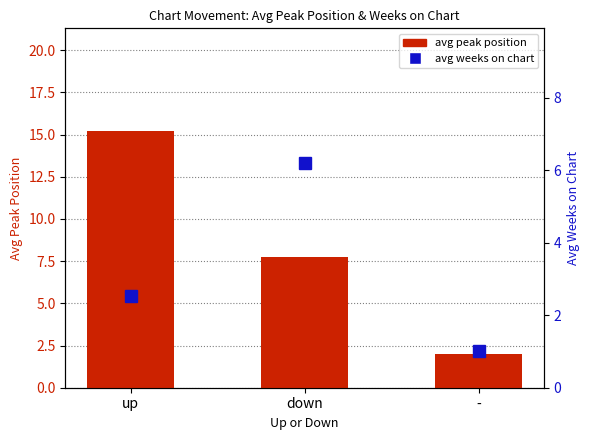

Reading left to right, list all the values displayed in this chart.

avg peak position: up=15.2	down=7.8	-=2.0
avg weeks on chart: up=2.5	down=6.2	-=1.0